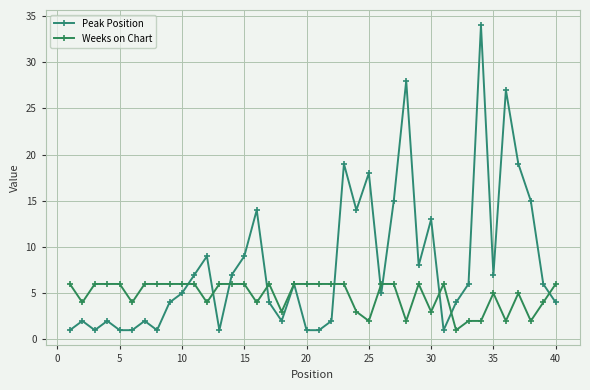

What is the highest value of the Weeks on Chart series?

6